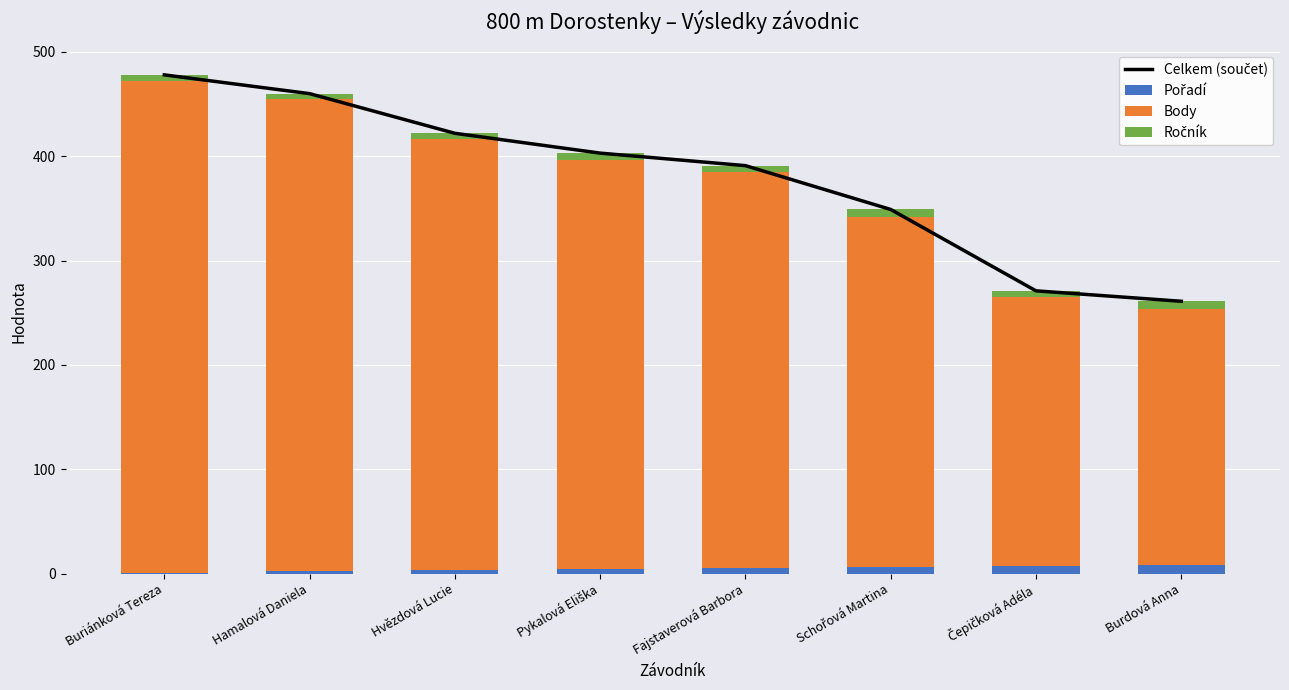

What is the minimum value shown in the chart?

1